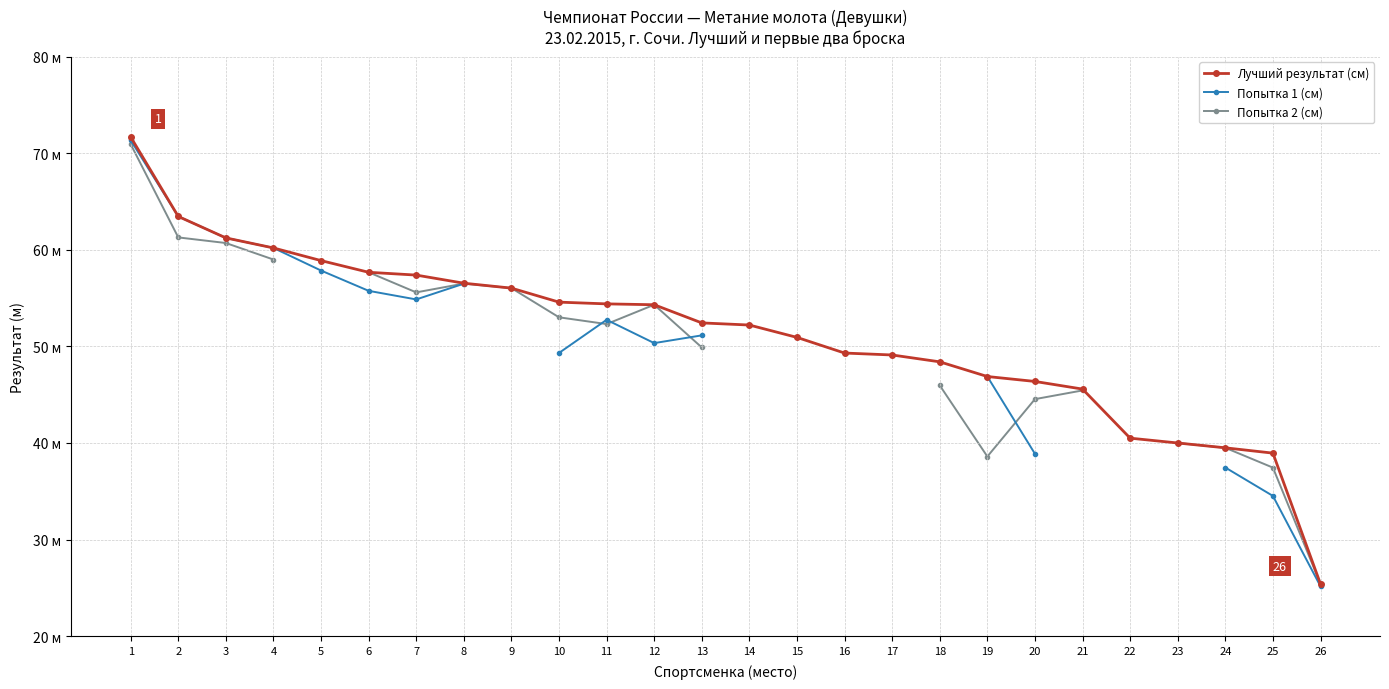

At which label does Лучший результат (см) reach its minimum?

26